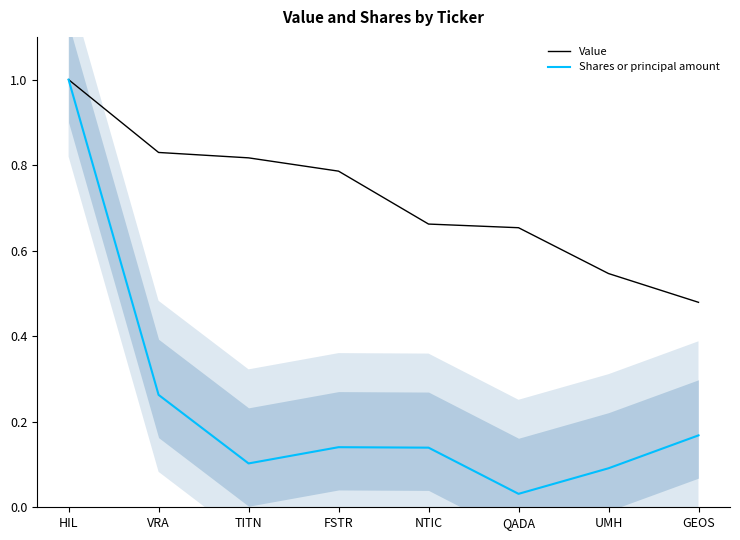

What is the highest value of the Value series?

1.0